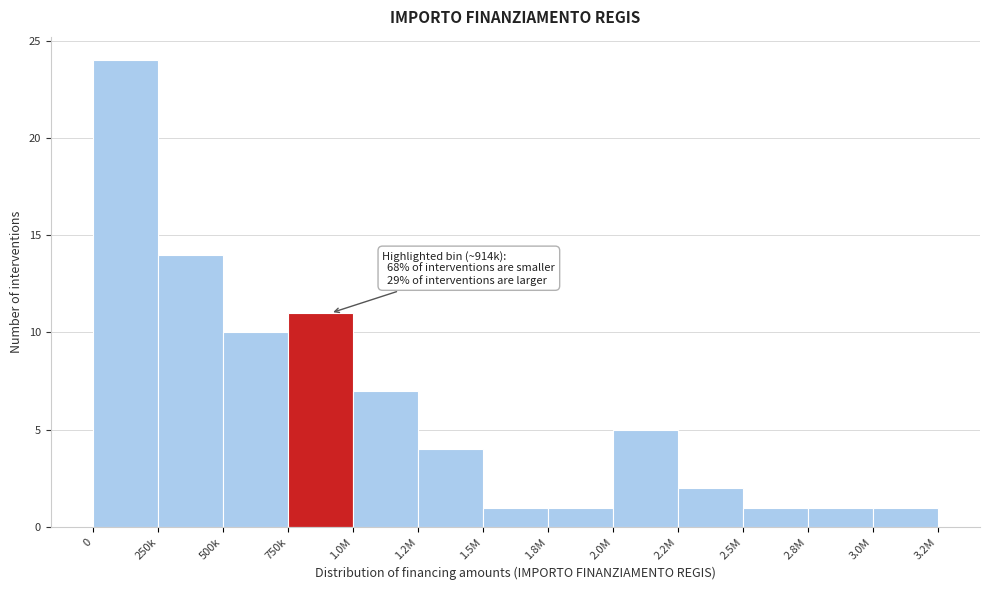

Reading left to right, list all the values displayed in this chart.

0=24	250k=14	500k=10	750k=11	1.0M=7	1.2M=4	1.5M=1	1.8M=1	2.0M=5	2.2M=2	2.5M=1	2.8M=1	3.0M=1